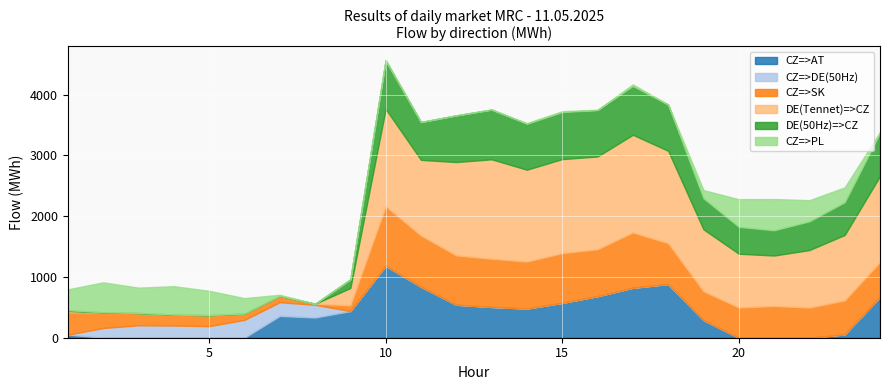

What is the difference between the second highest and minimum values in the CZ=>SK series?

894.6